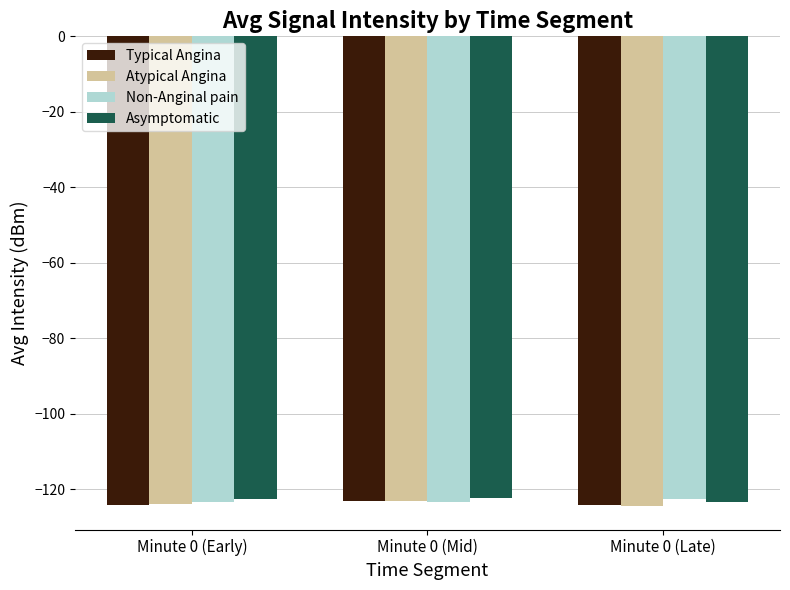

True or false: Atypical Angina has a value of -75.2 at Minute 0 (Mid).

False